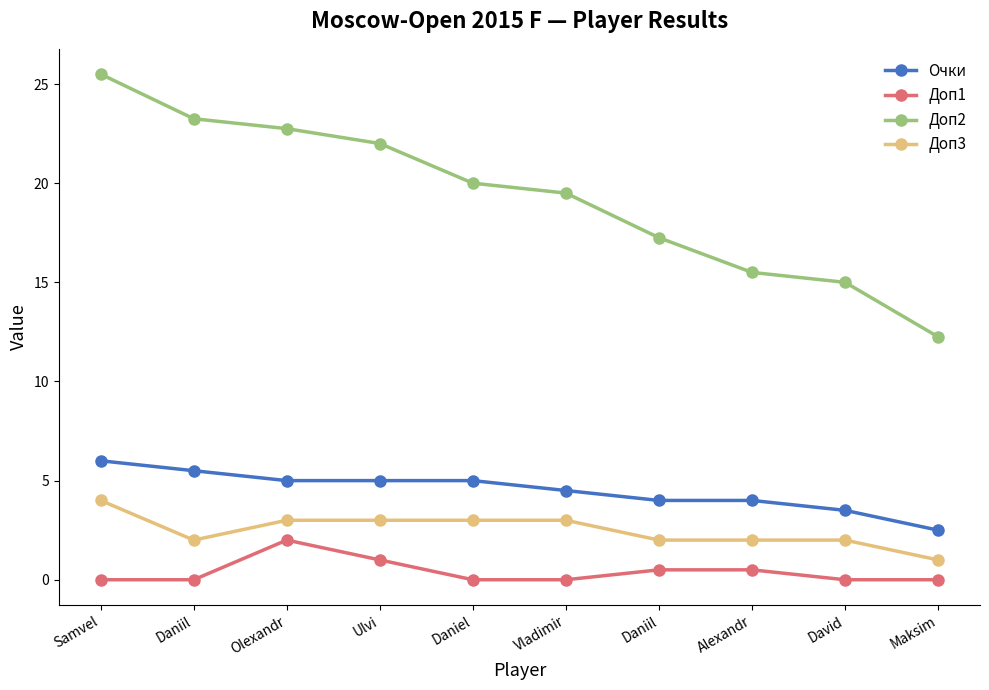

How many data points in Доп3 are less than 3?

5